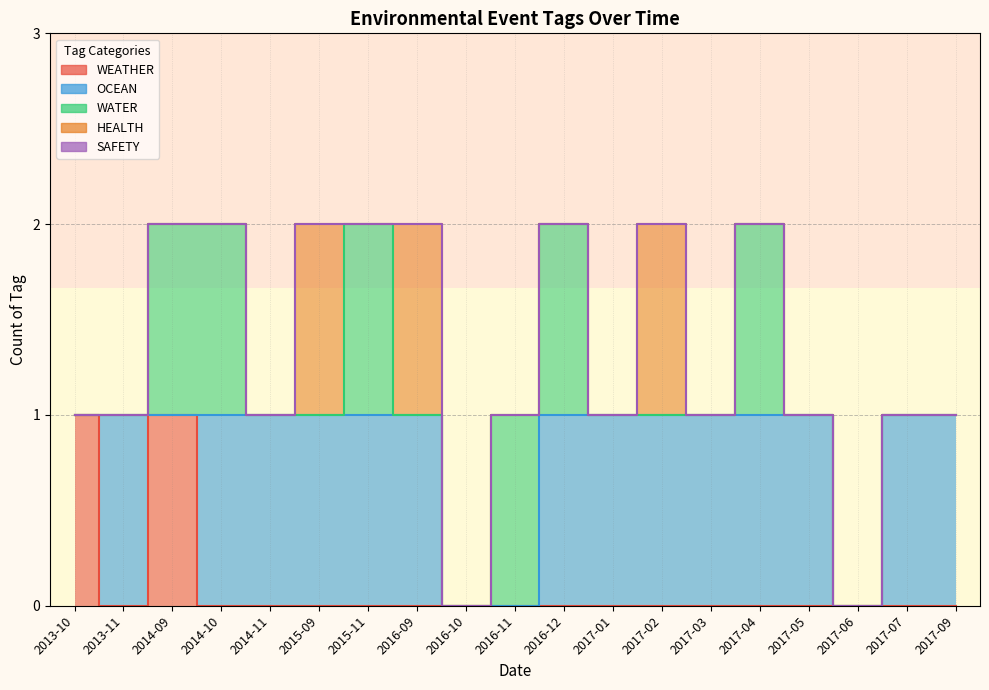

True or false: SAFETY and HEALTH intersect in this chart.

False